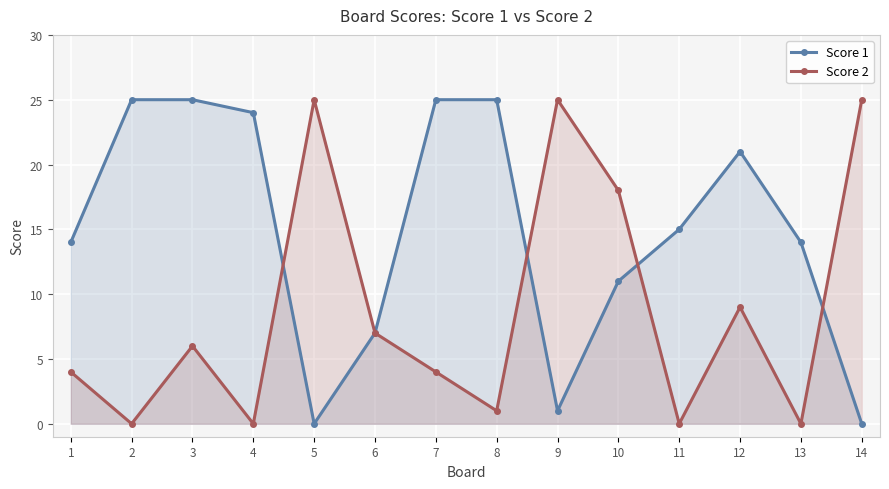

Which series ends up on top after the final intersection of Score 2 and Score 1?

Score 2